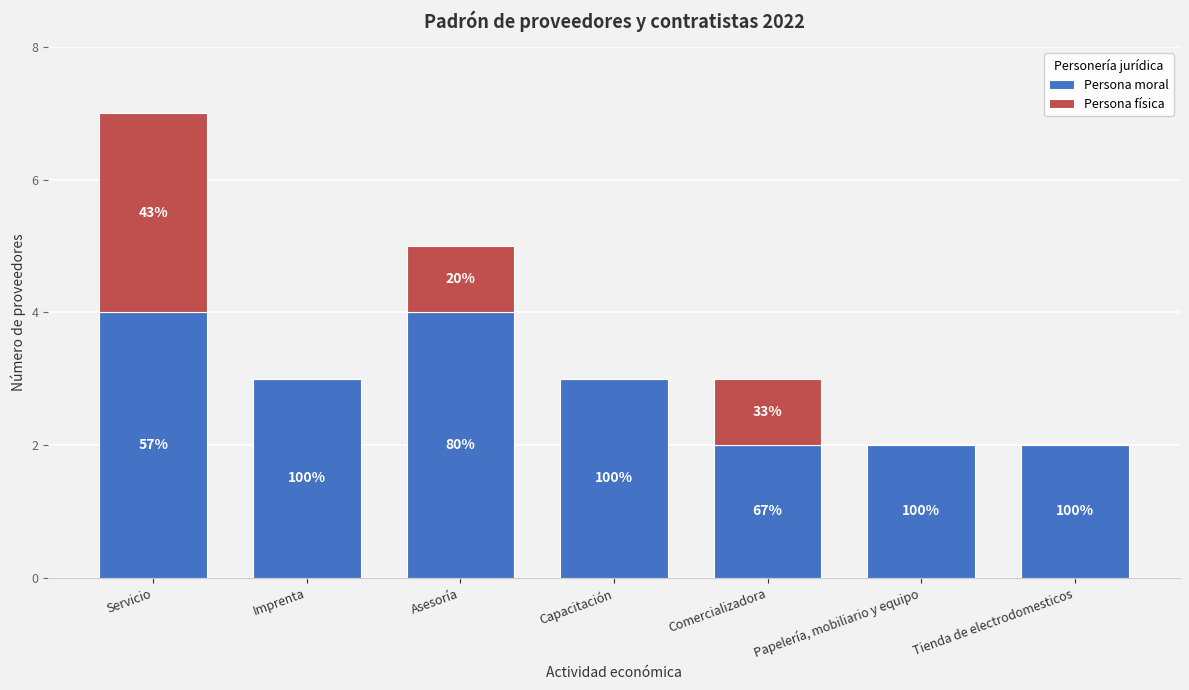

Are the bars horizontal?

No